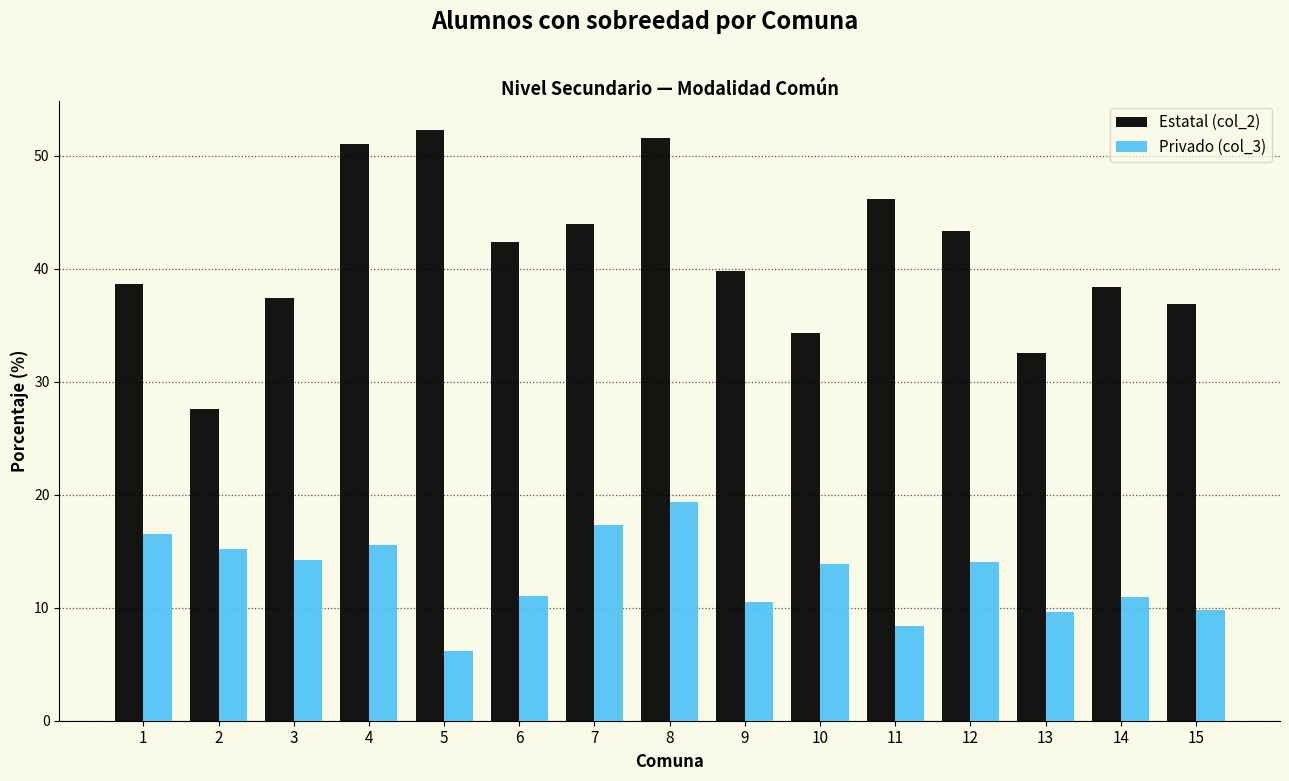

What is the difference between the highest and lowest values at 11?

37.8